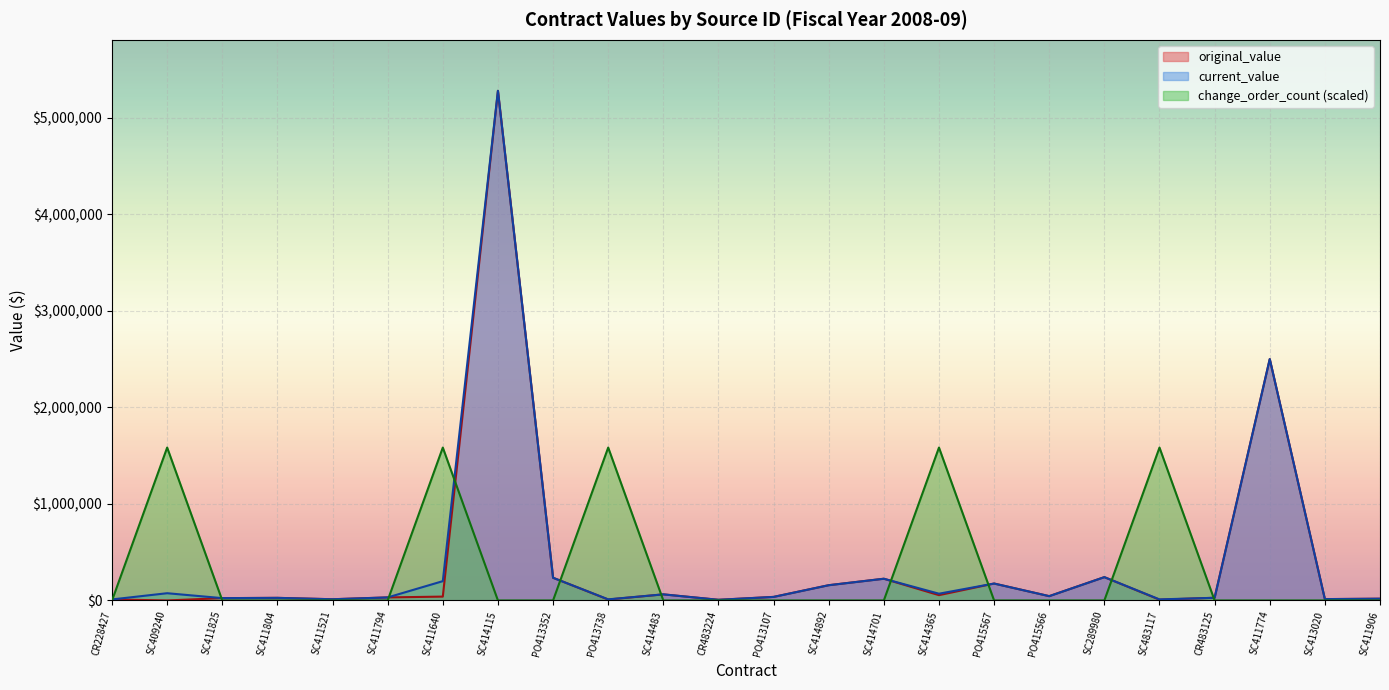

The value of change_order_count at SC414701 is 0.0. True or false?

True